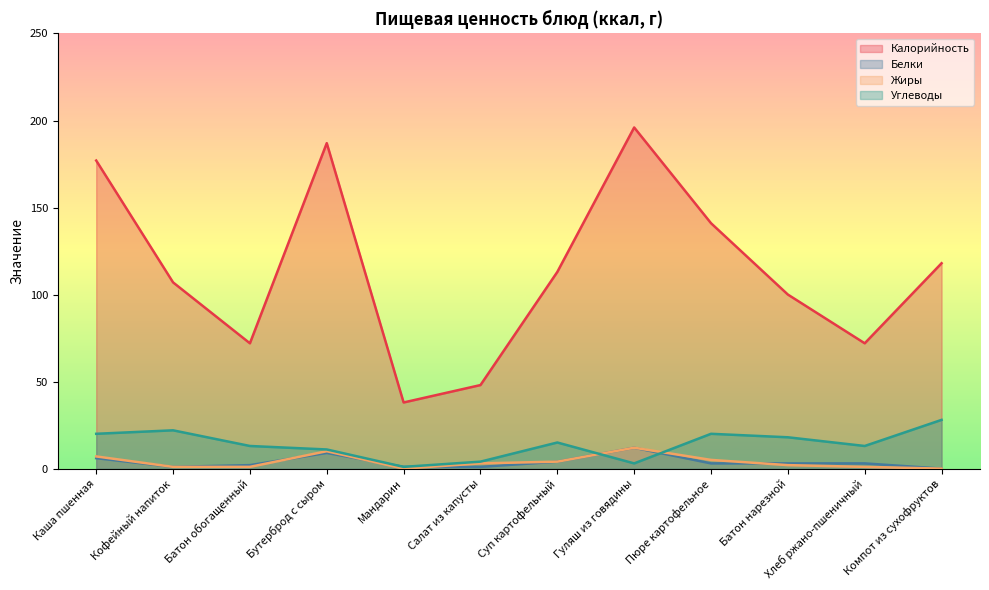

At which category does the chart reach its minimum across all series?

Компот из сухофруктов